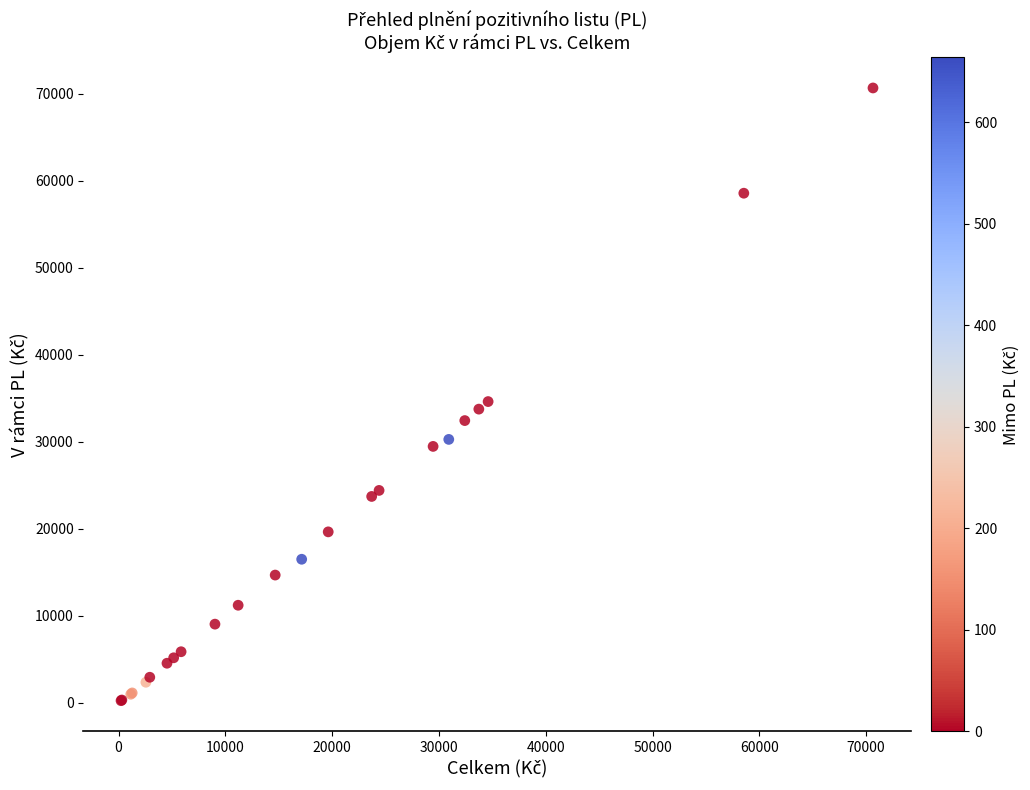

What Y value in the scatter plot is closest to 35439?

34605.2